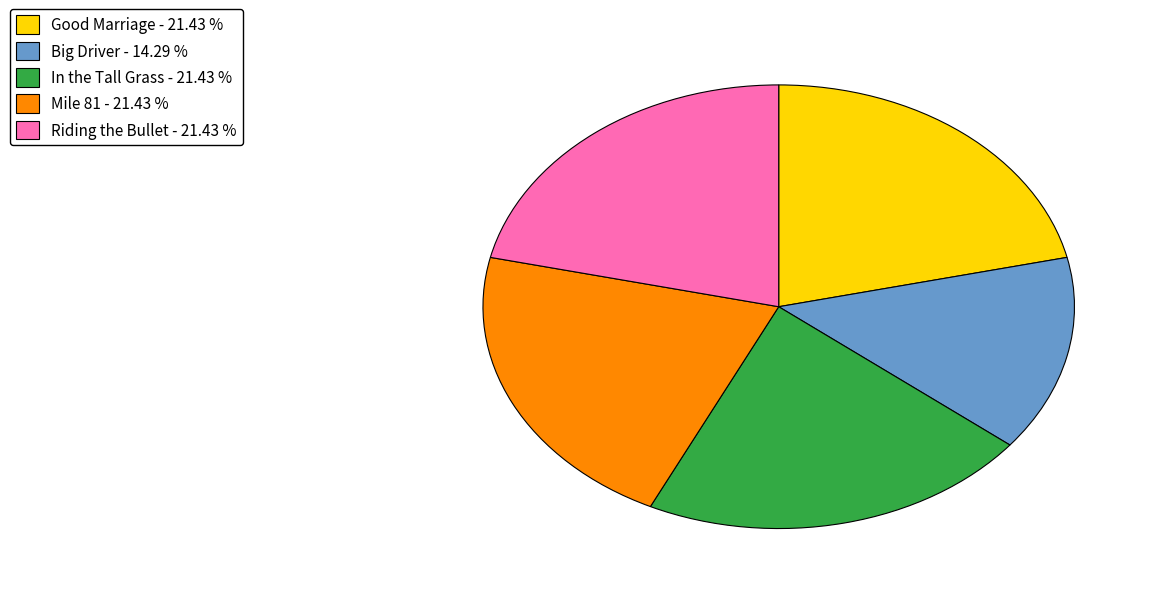

Combined, do In the Tall Grass - 21.43 % and Mile 81 - 21.43 % account for over 50%?

No